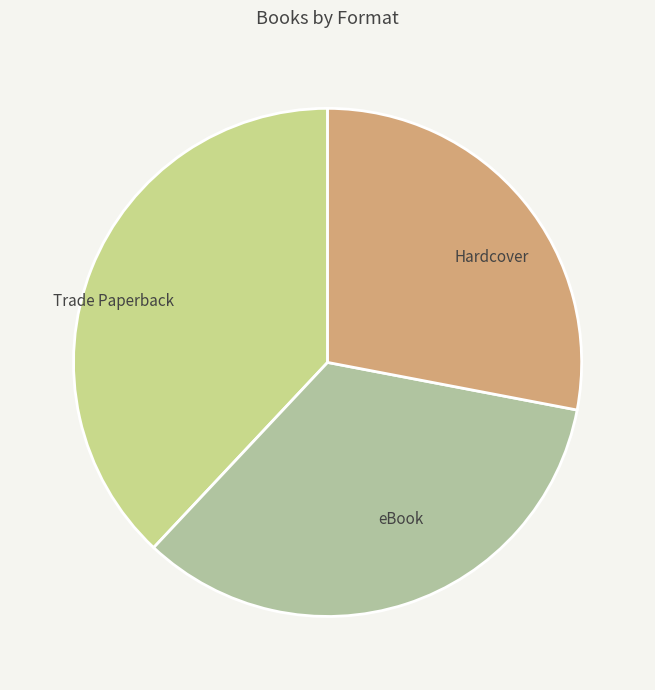

Rank the categories by value from highest to lowest.

Trade Paperback, eBook, Hardcover